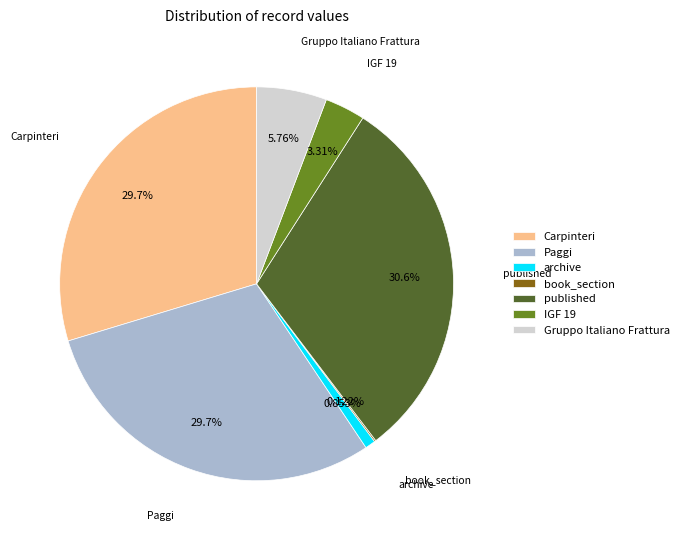

Does Carpinteri represent more than half of the total?

No